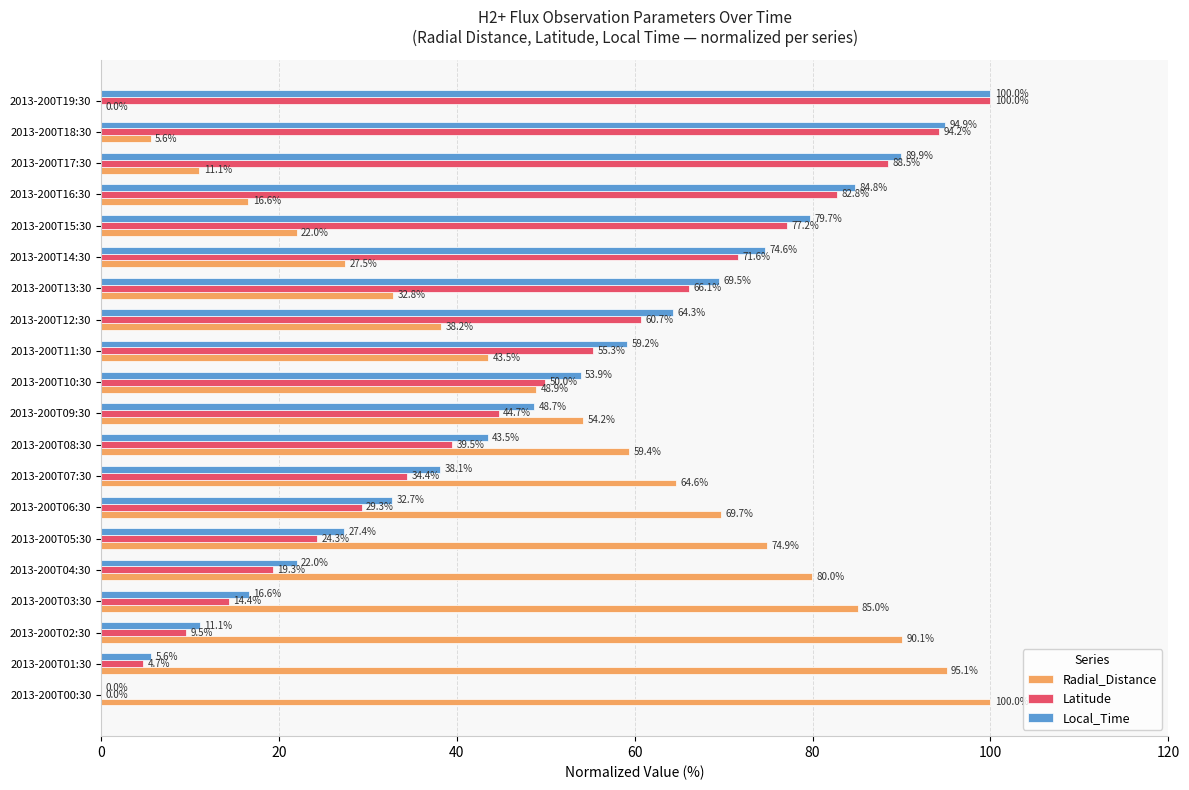

At which label is Radial_Distance closest to 50?

2013-200T10:30